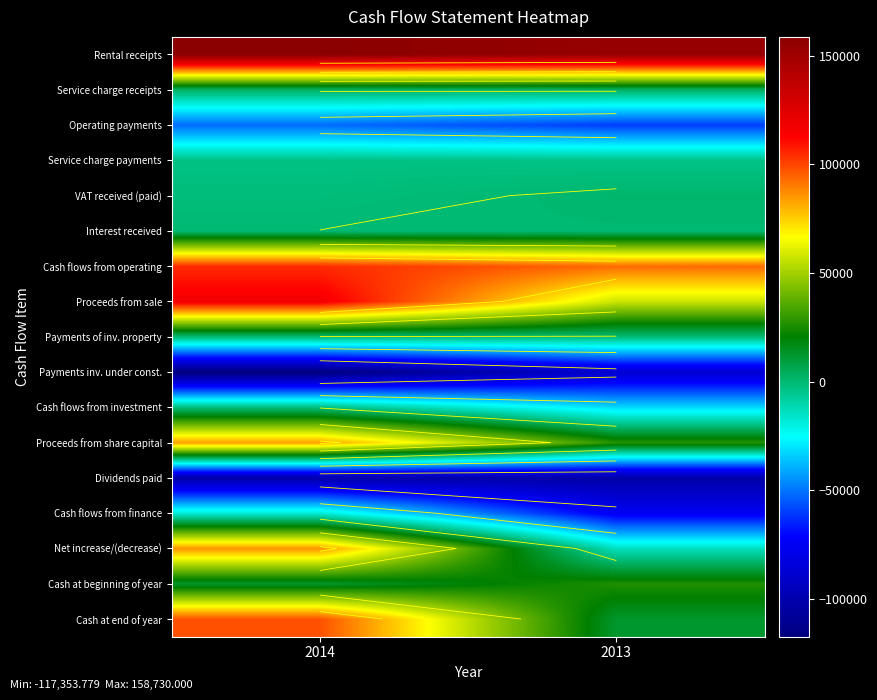

Which category has the lowest value across all series?

2014